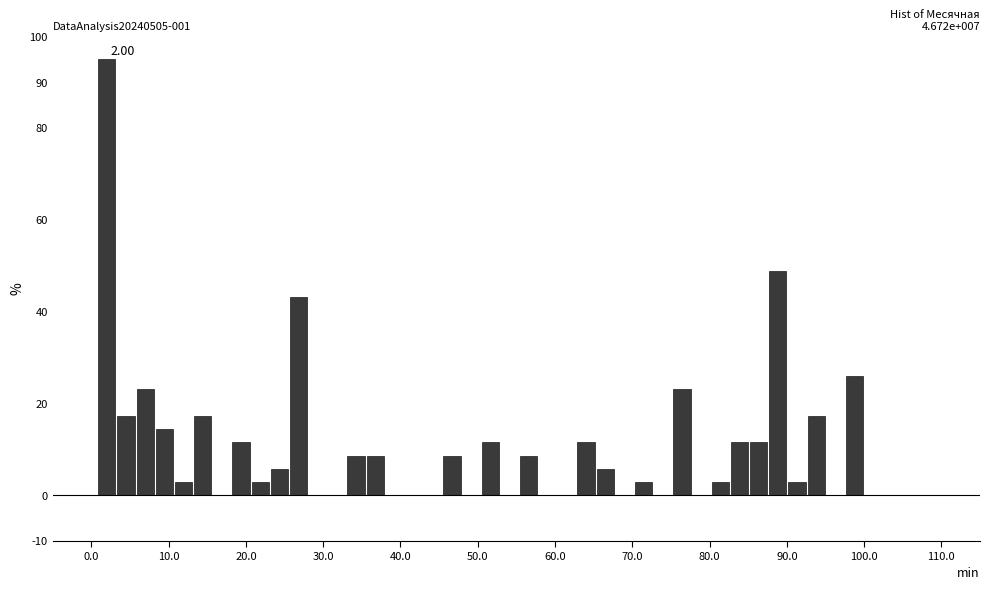

Read against the x-axis, roughly where is the centre of the tallest bar?

2